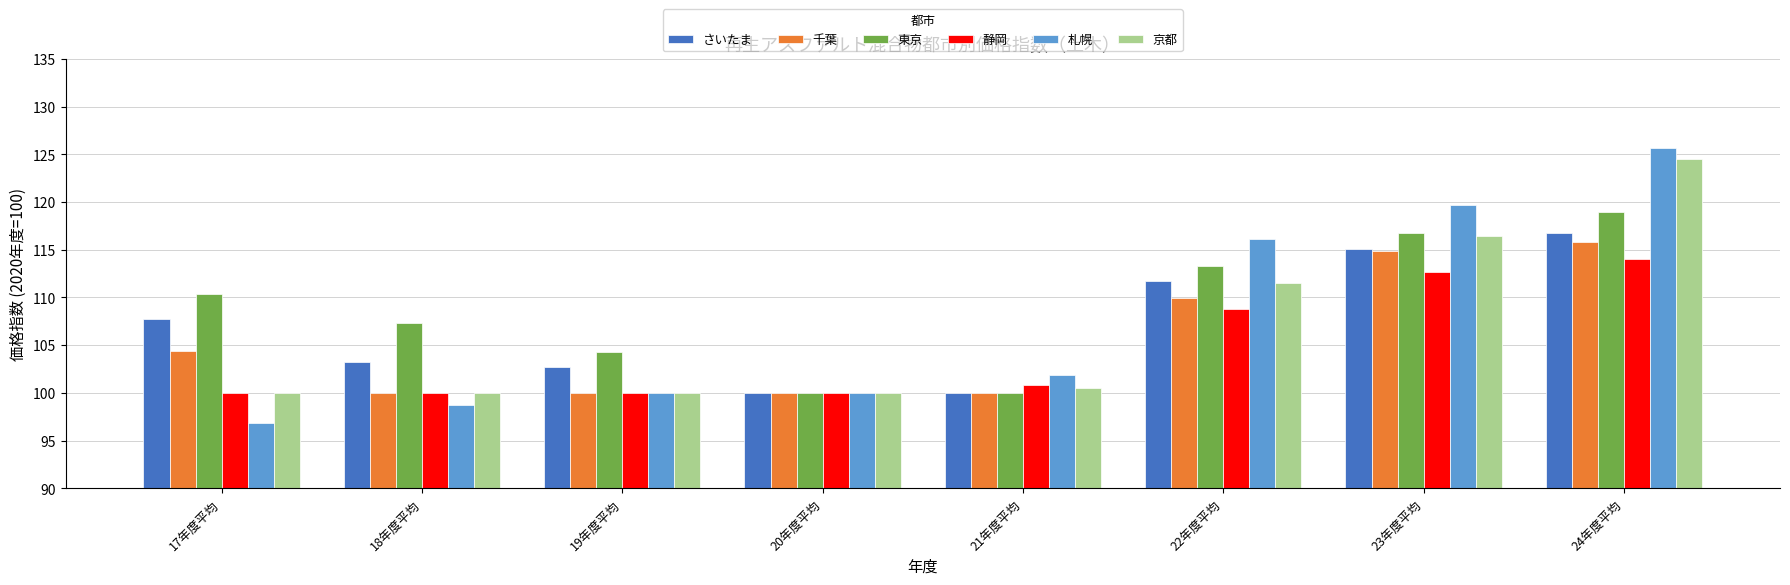

What is the sum of all さいたま values?

857.1